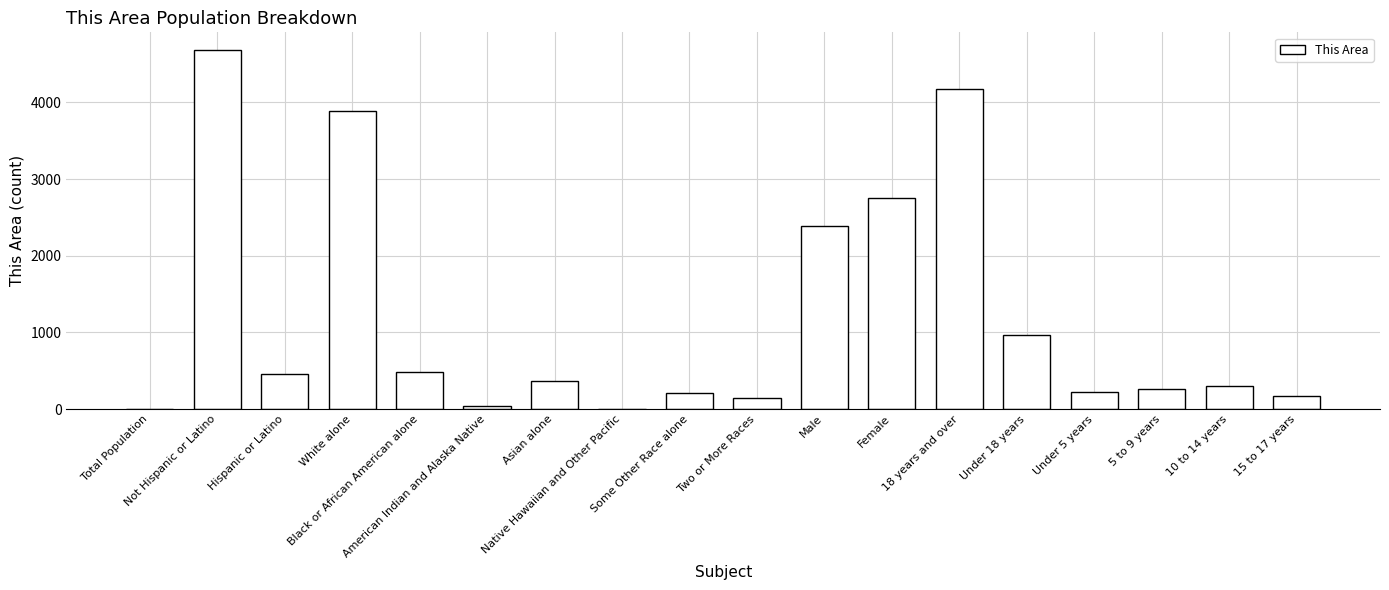

Approximately how many times larger is the value at Hispanic or Latino compared to Native Hawaiian and Other Pacific?

227.5